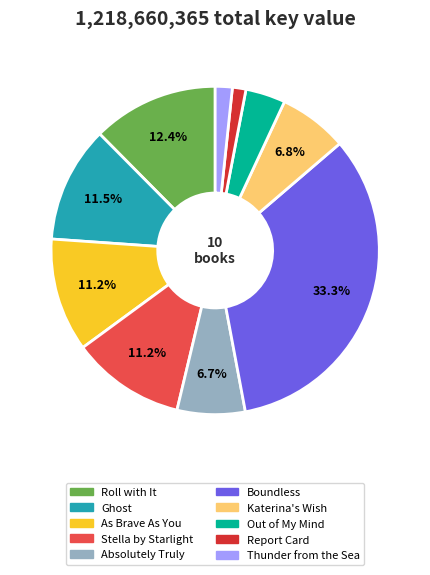

True or false: Absolutely Truly accounts for 7% of the total.

True